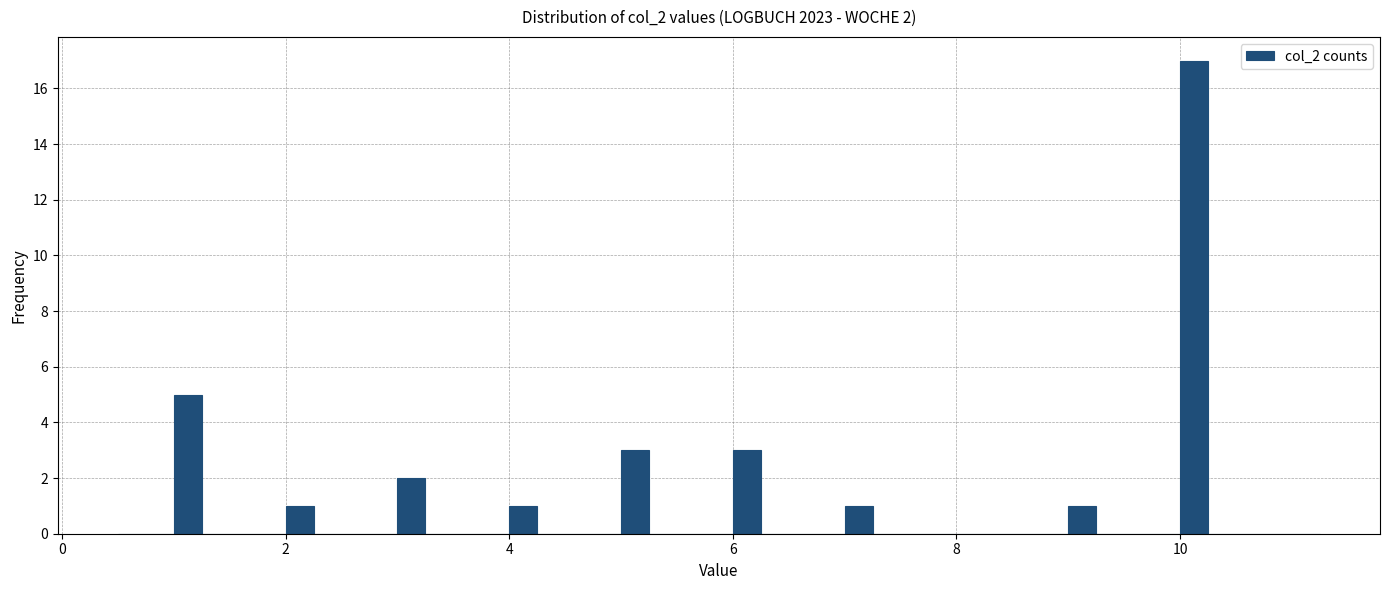

Around what value on the x-axis is the tallest bar? Give the approximate position of its centre, as read against the axis.

10.2